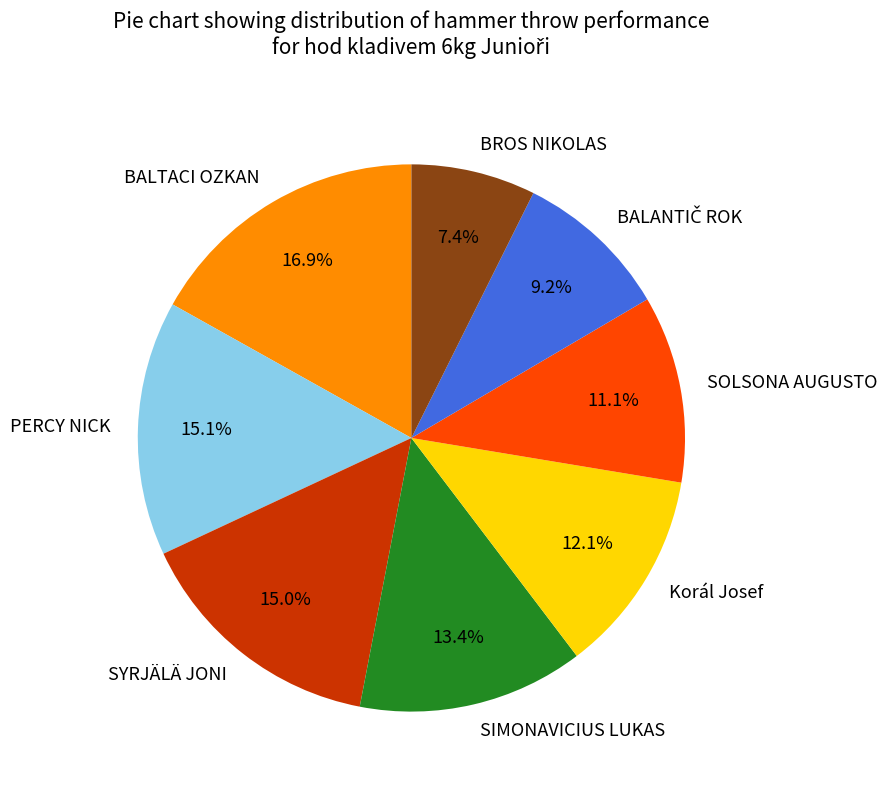

Between PERCY NICK and SOLSONA AUGUSTO, which is larger?

PERCY NICK